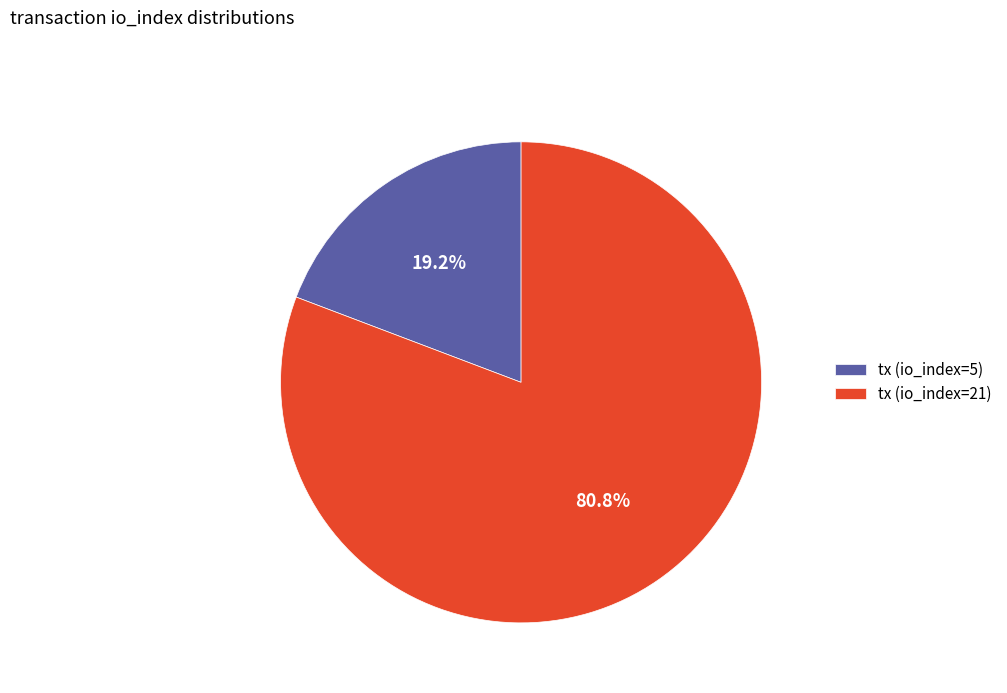

To the nearest percent, what is the average slice percentage?

50%